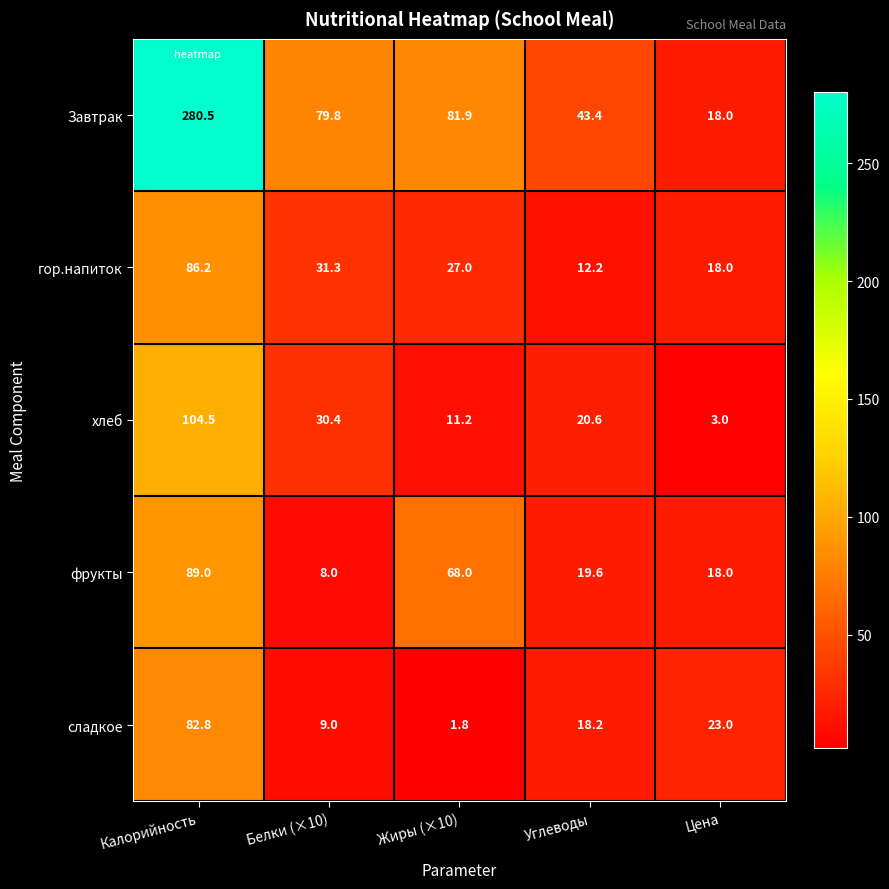

Which series has the largest total across all categories?

Завтрак